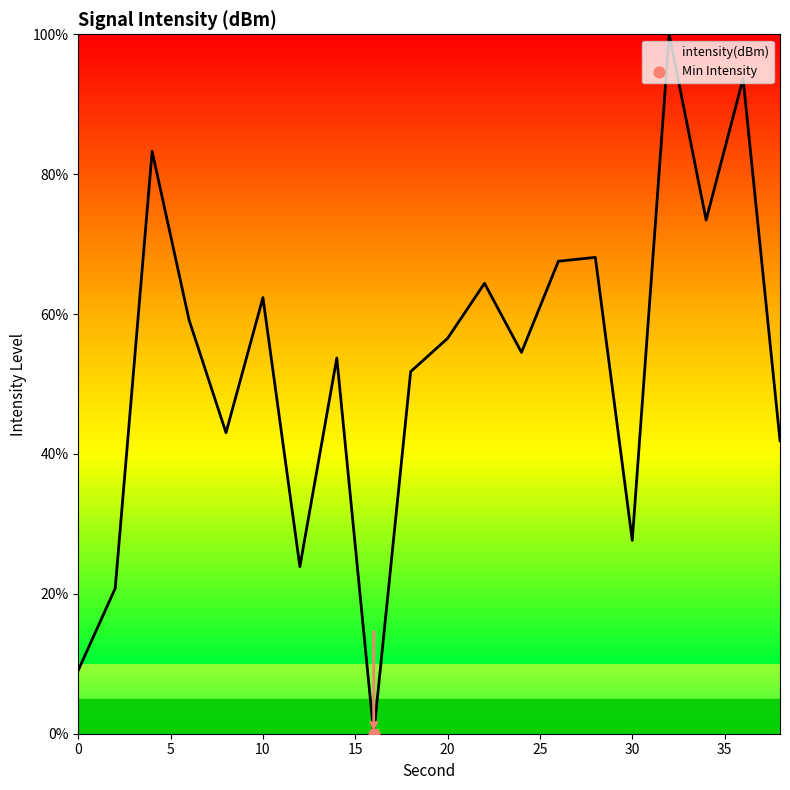

What is the difference between the maximum and minimum values?

100.0